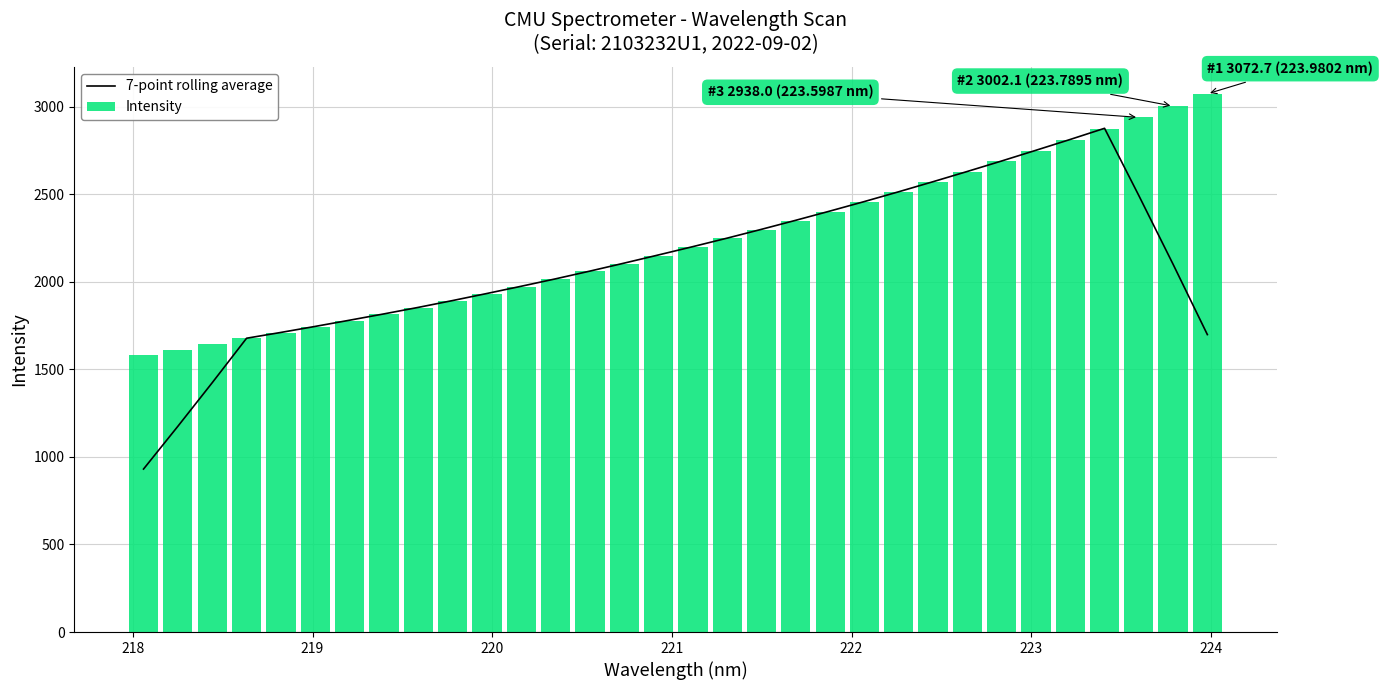

What is the sum of all Intensity values?

71303.7